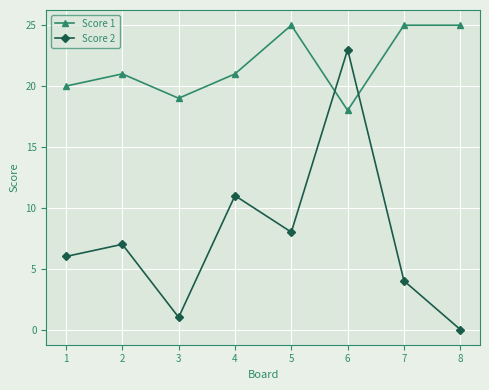

Which series changed the most between 3 and 8?

Score 1